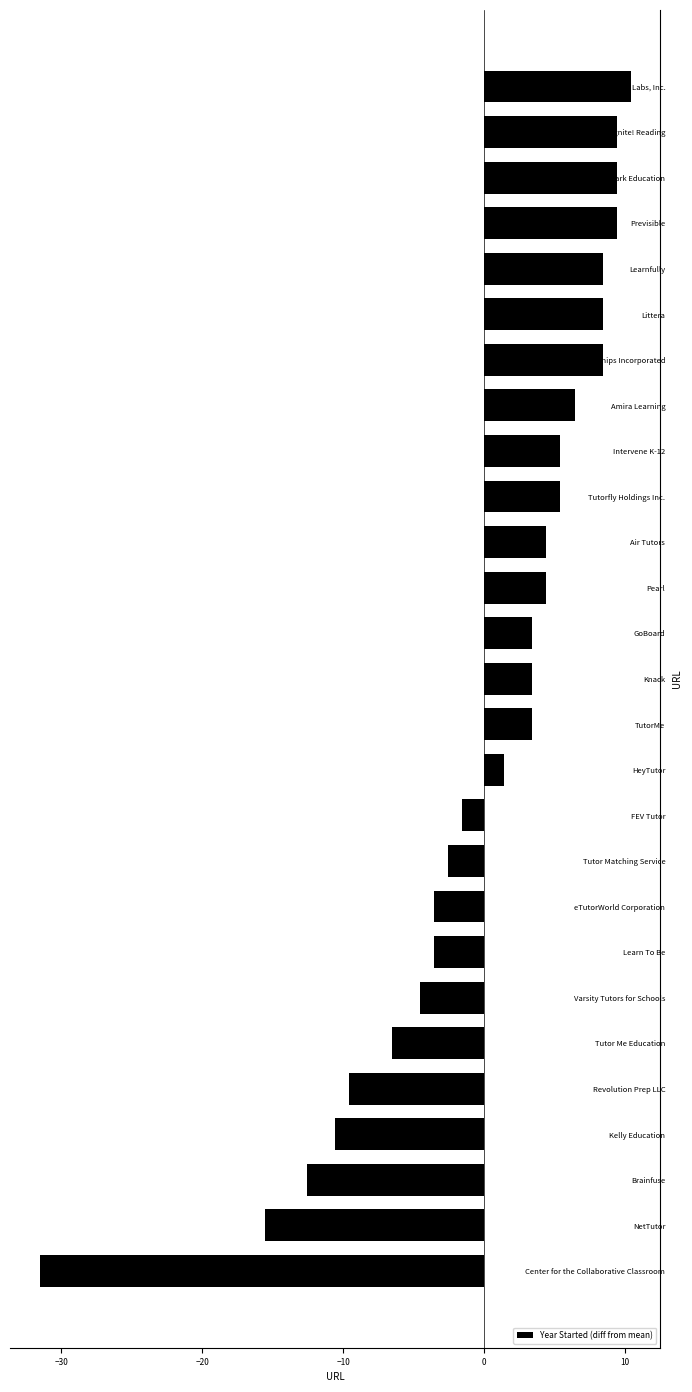

Reading top to bottom, list all the values displayed in this chart.

Agilix Labs, Inc.=10.4	Ignite! Reading=9.4	OnYourMark Education=9.4	Previsible=9.4	Learnfully=8.4	Littera=8.4	Tutor Partnerships Incorporated=8.4	Amira Learning=6.4	Intervene K-12=5.4	Tutorfly Holdings Inc.=5.4	Air Tutors=4.4	Pearl=4.4	GoBoard=3.4	Knack=3.4	TutorMe=3.4	HeyTutor=1.4	FEV Tutor=-1.6	Tutor Matching Service=-2.6	eTutorWorld Corporation=-3.6	Learn To Be=-3.6	Varsity Tutors for Schools=-4.6	Tutor Me Education=-6.6	Revolution Prep LLC=-9.6	Kelly Education=-10.6	Brainfuse=-12.6	NetTutor=-15.6	Center for the Collaborative Classroom=-31.6